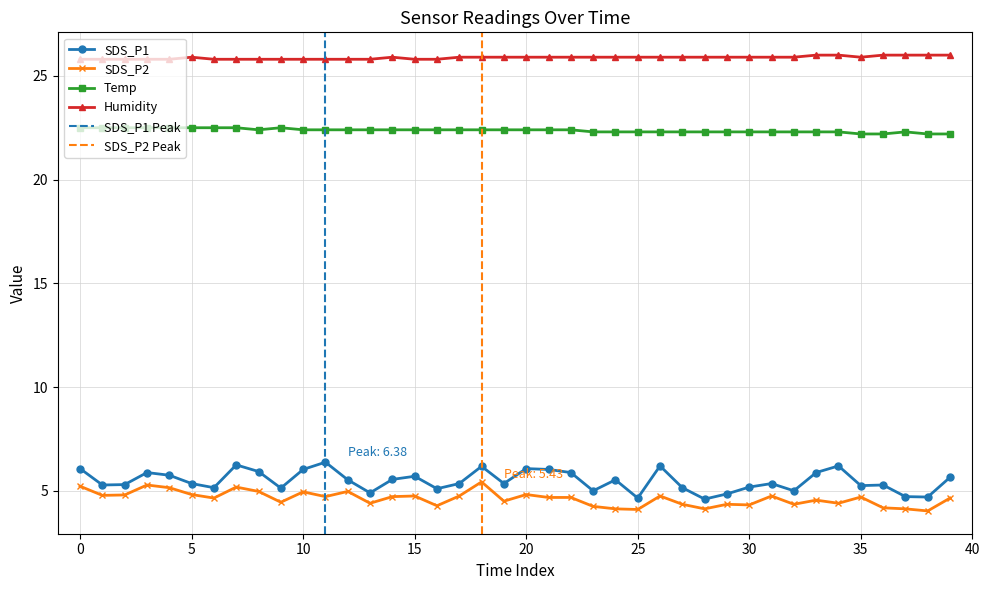

What is the difference between the second highest and second lowest values in the SDS_P1 series?

1.6